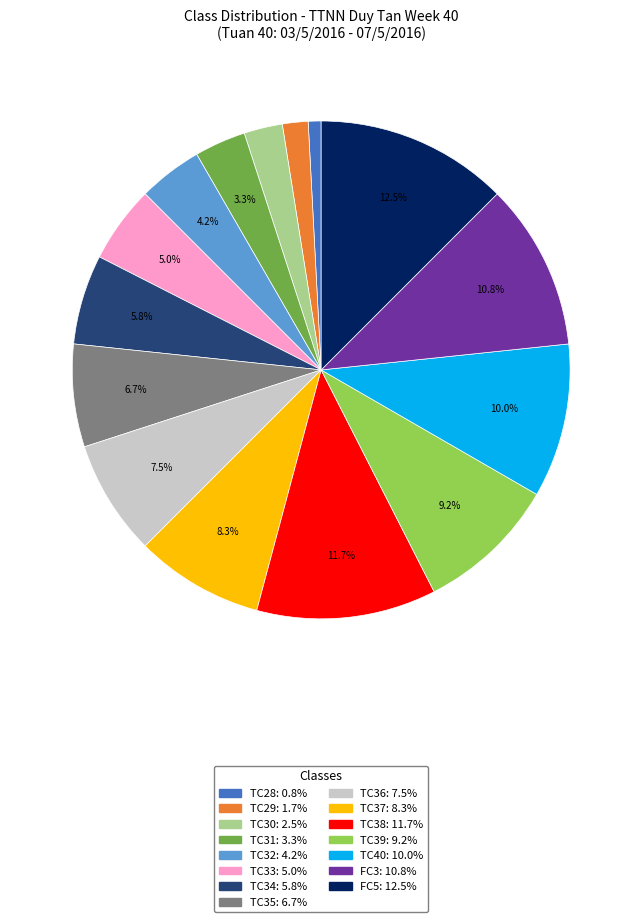

How many segments does this pie chart have?

15